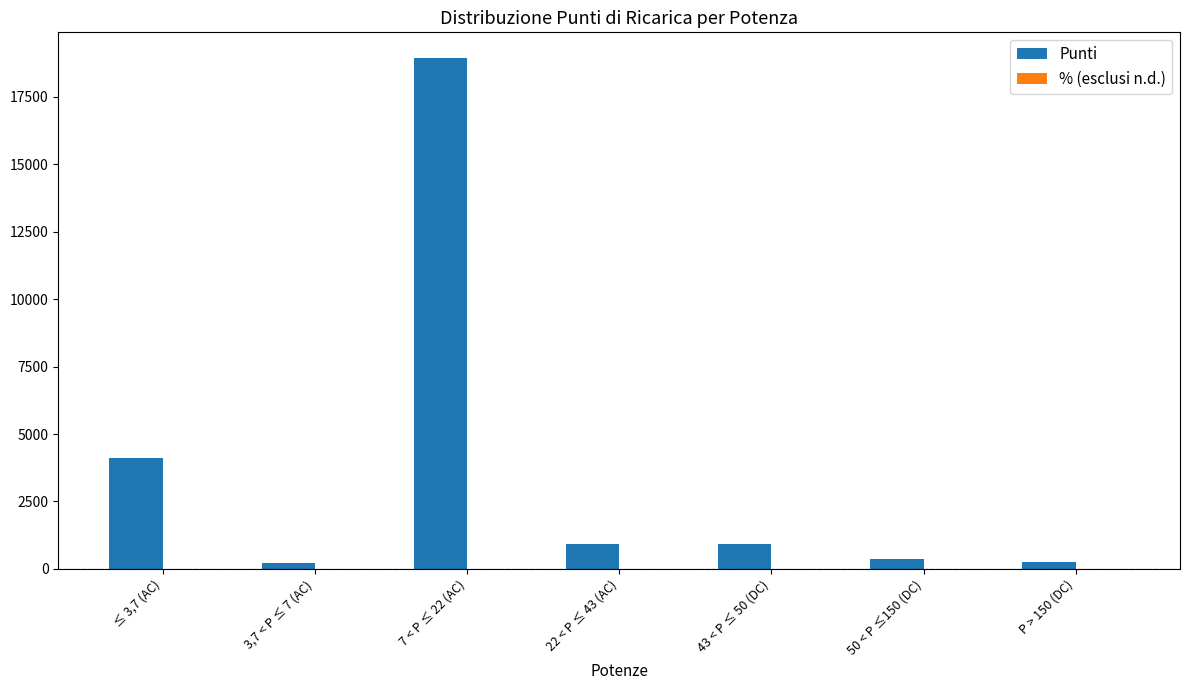

What is the greatest value displayed?

18944.0